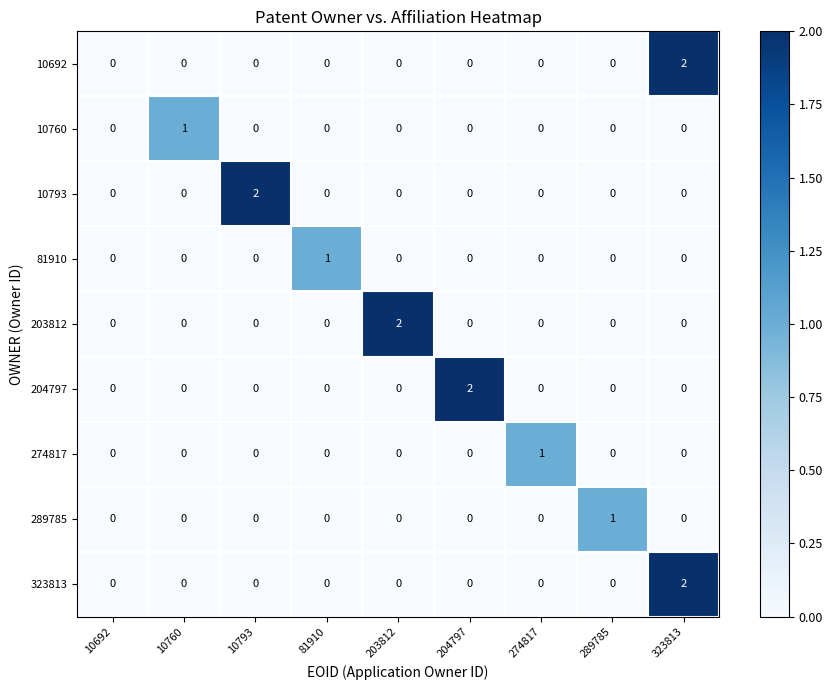

The 10760 series shows 0 at 289785. True or false?

True